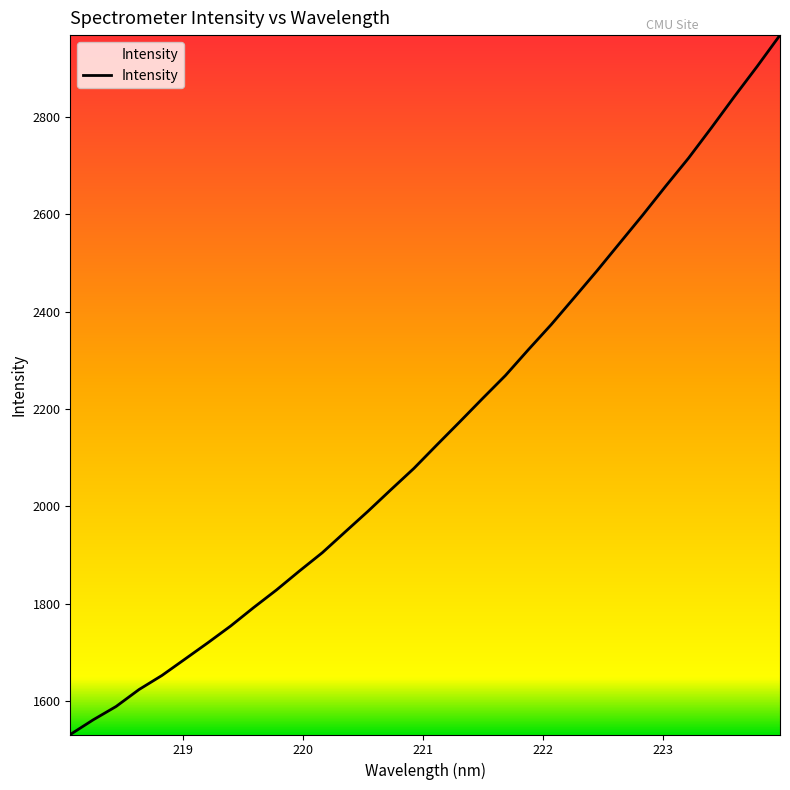

What is the maximum value shown in the chart?

2968.5